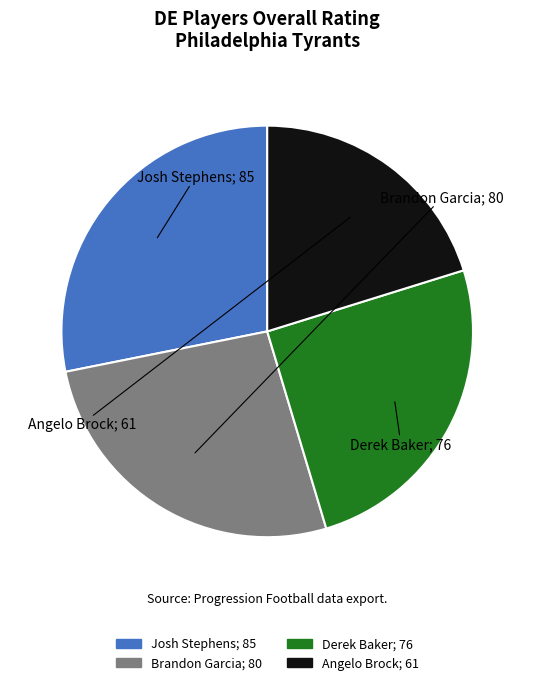

Is the sum of Brandon Garcia and Derek Baker greater than half?

Yes